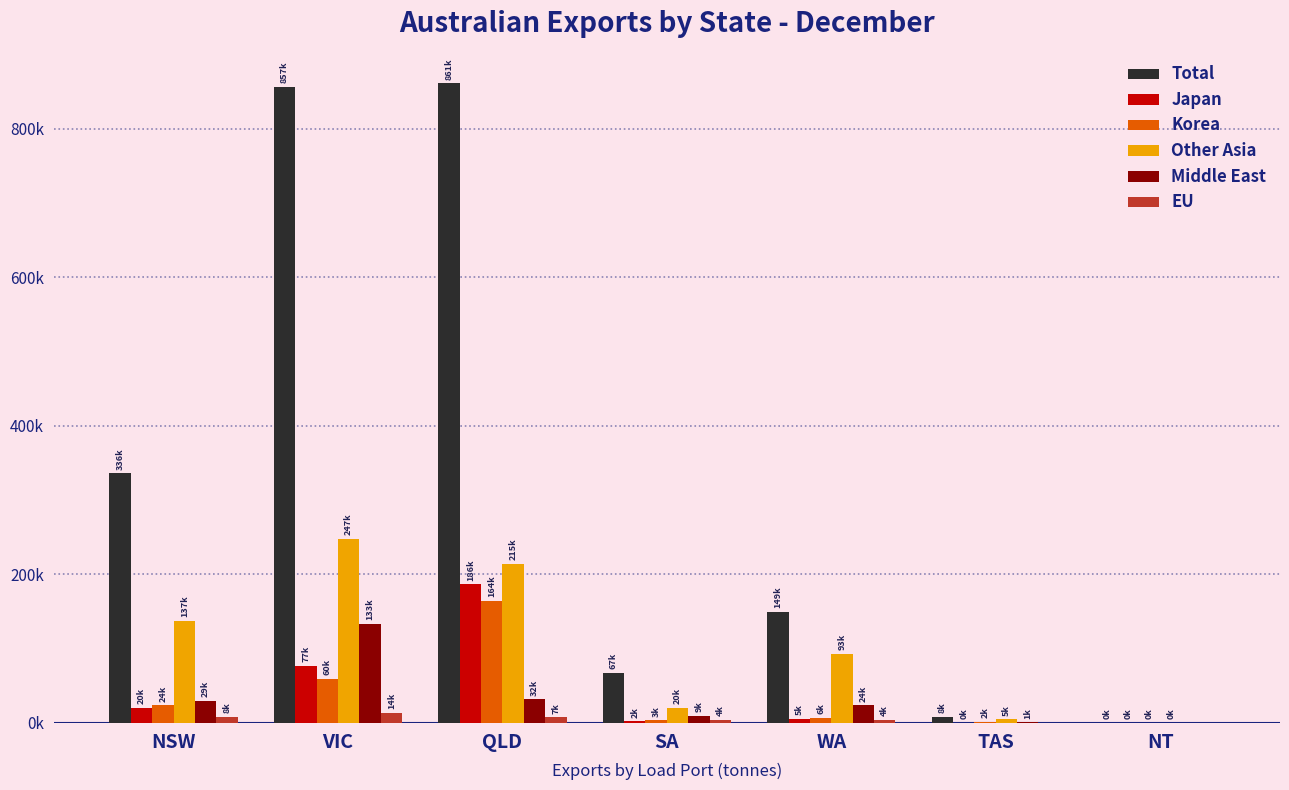

What are all the series names shown in the legend?

Total, Japan, Korea, Other Asia, Middle East, EU